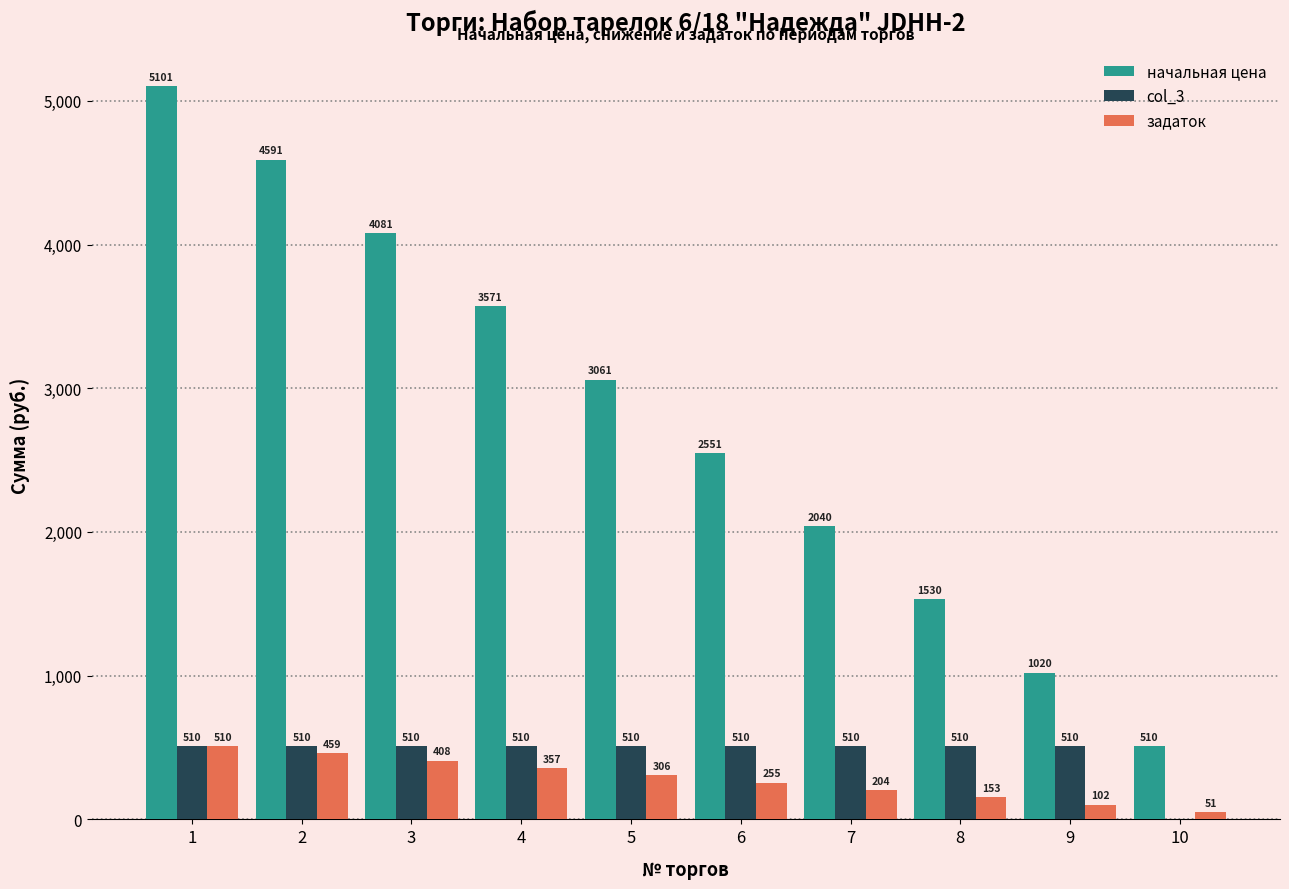

Which series has the largest range (max minus min)?

начальная цена